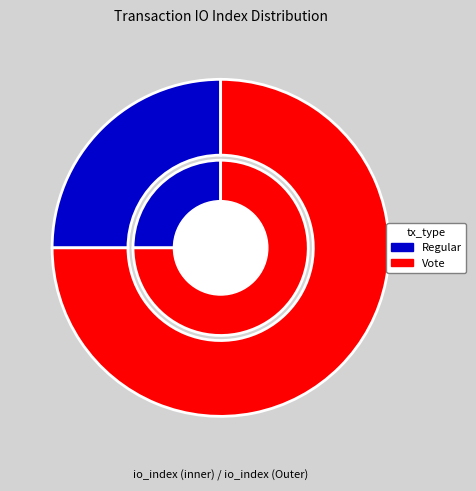

The Vote slice represents 61% of the pie. True or false?

False